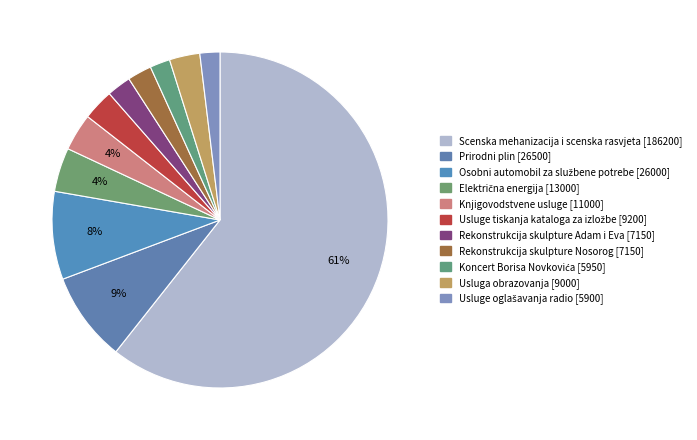

To the nearest percent, what portion does Rekonstrukcija skulpture Adam i Eva represent?

2%